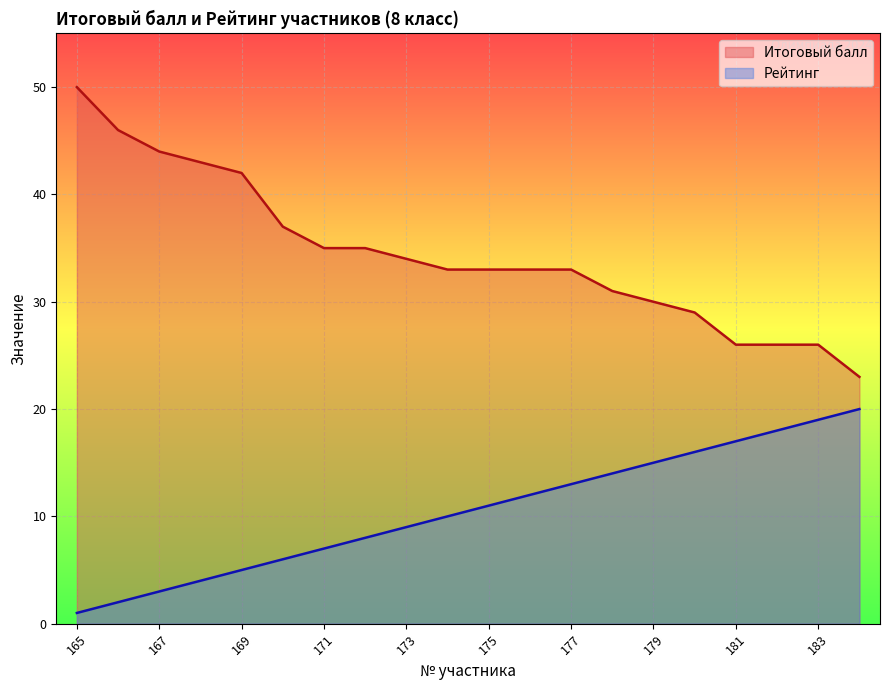

Reading left to right, transcribe all the data shown in this chart.

Итоговый балл: 165=50	166=46	167=44	168=43	169=42	170=37	171=35	172=35	173=34	174=33	175=33	176=33	177=33	178=31	179=30	180=29	181=26	182=26	183=26	184=23
Рейтинг: 165=1	166=2	167=3	168=4	169=5	170=6	171=7	172=8	173=9	174=10	175=11	176=12	177=13	178=14	179=15	180=16	181=17	182=18	183=19	184=20